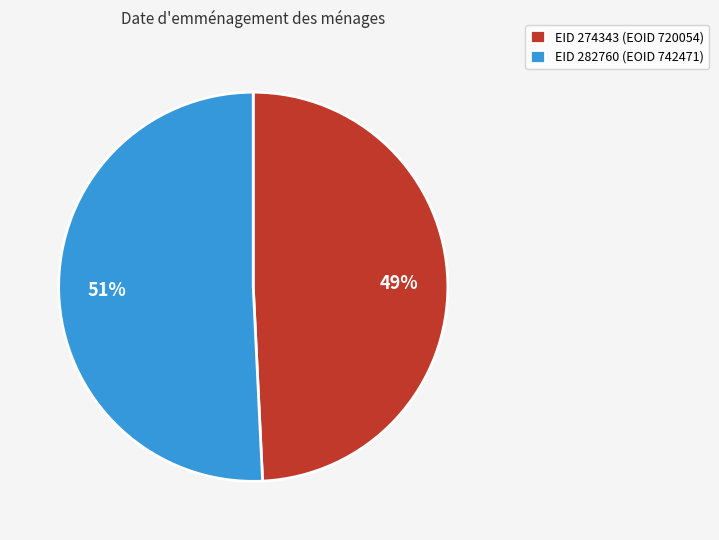

Is it true that EID 282760 (EOID 742471) is 64% of the pie?

False